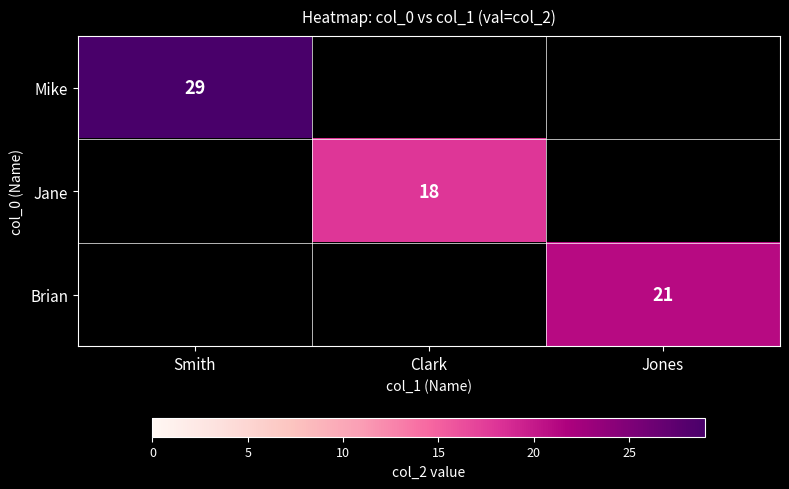

Is it true that Brian equals 30 at Jones?

False